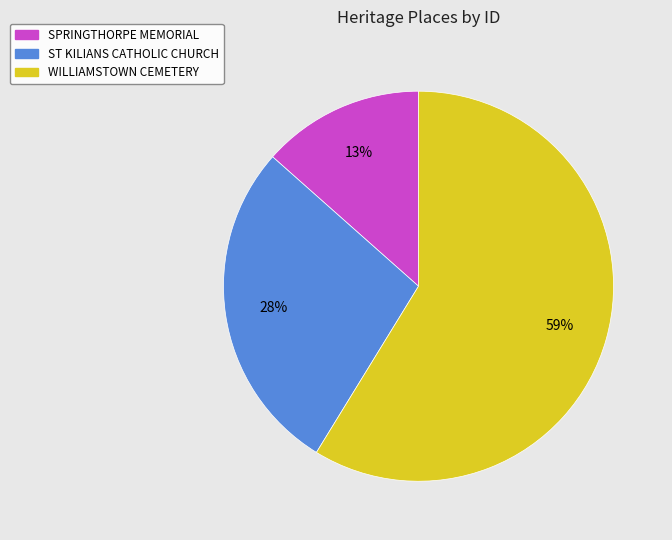

Which slice is the largest?

WILLIAMSTOWN CEMETERY